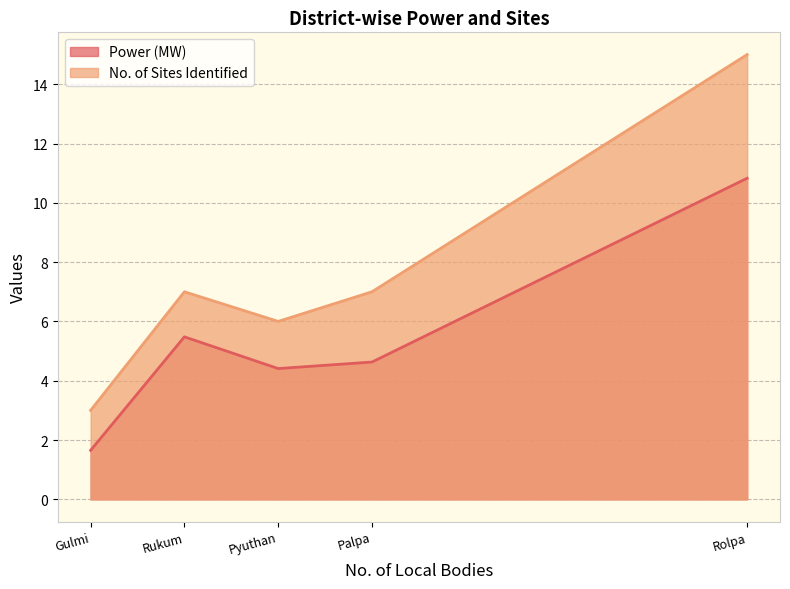

At which category does Power (MW) reach its first local valley?

Pyuthan